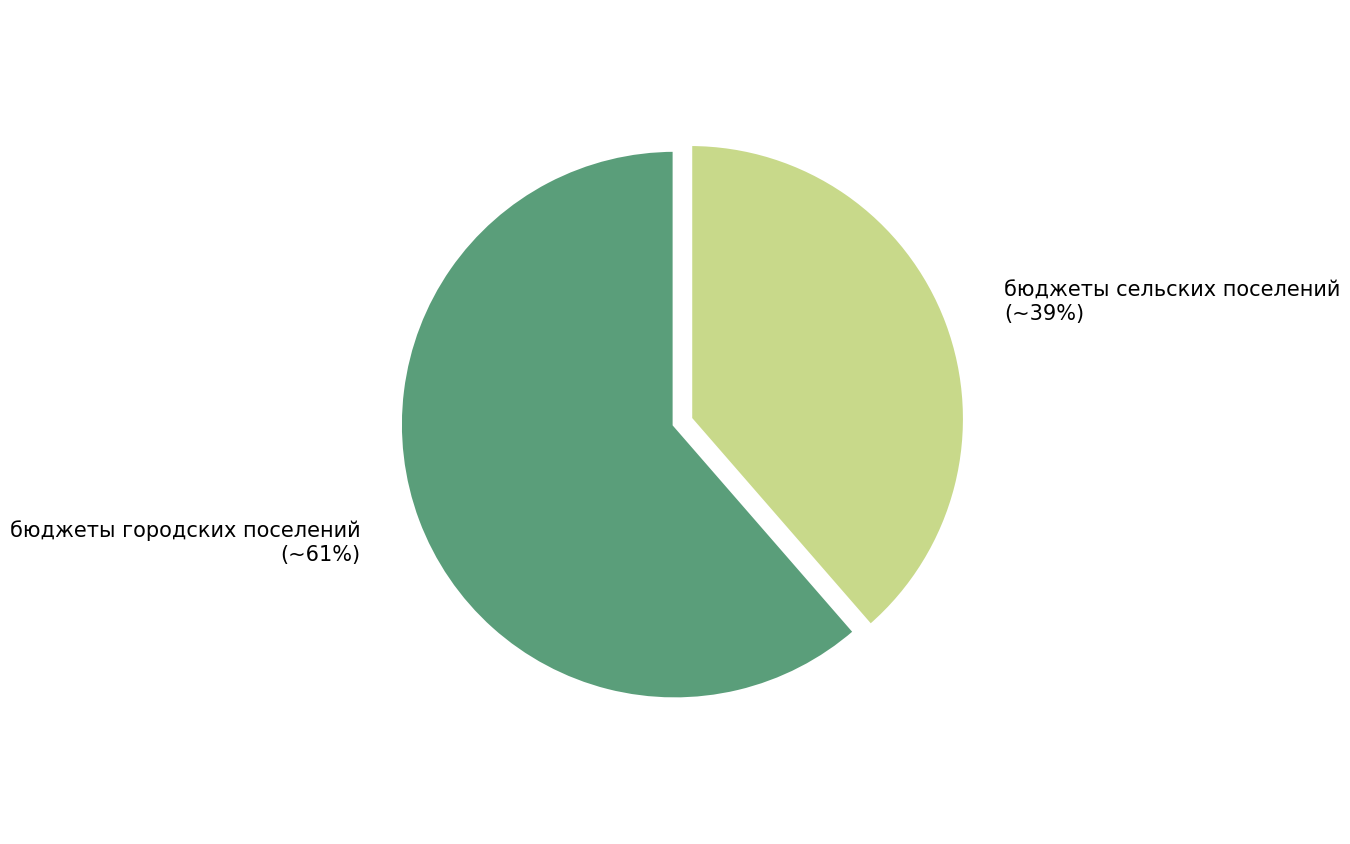

To the nearest percent, what is the combined percentage of бюджеты сельских поселений and бюджеты городских поселений?

100%